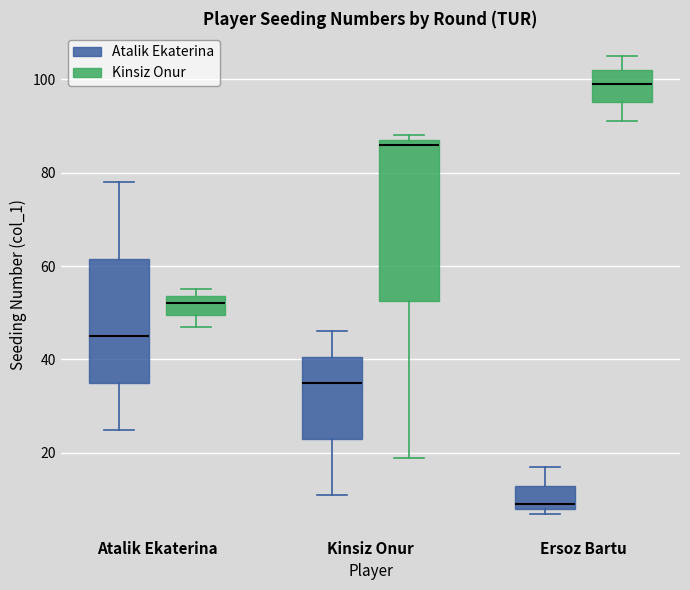

Which box's median line is the highest?

Ersoz Bartu (Kinsiz Onur)